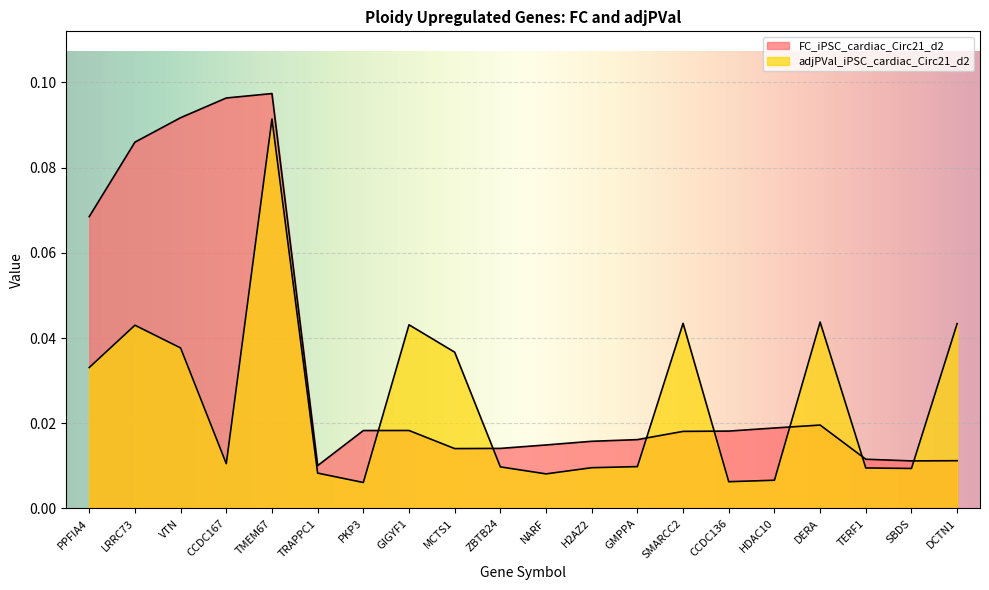

Which series has the largest total across all categories?

FC_iPSC_cardiac_Circ21_d2